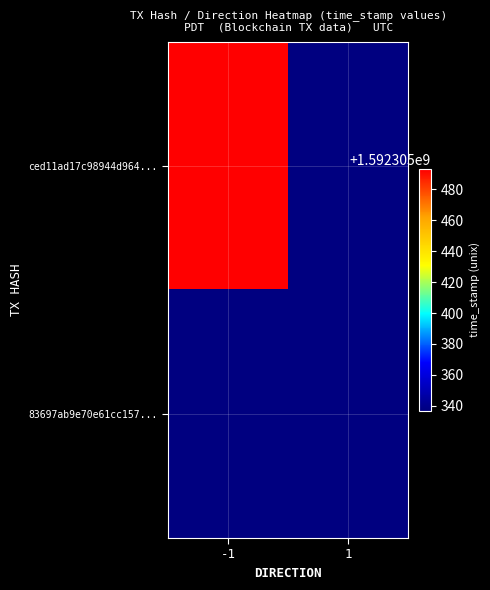

Which has a higher value, -1 or 1?

-1